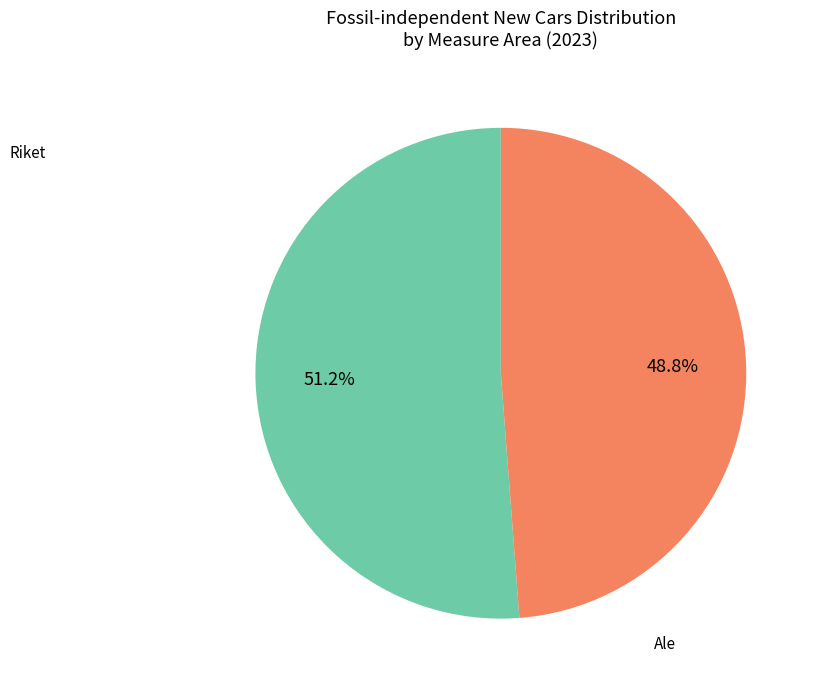

Does any single category account for the majority?

Yes